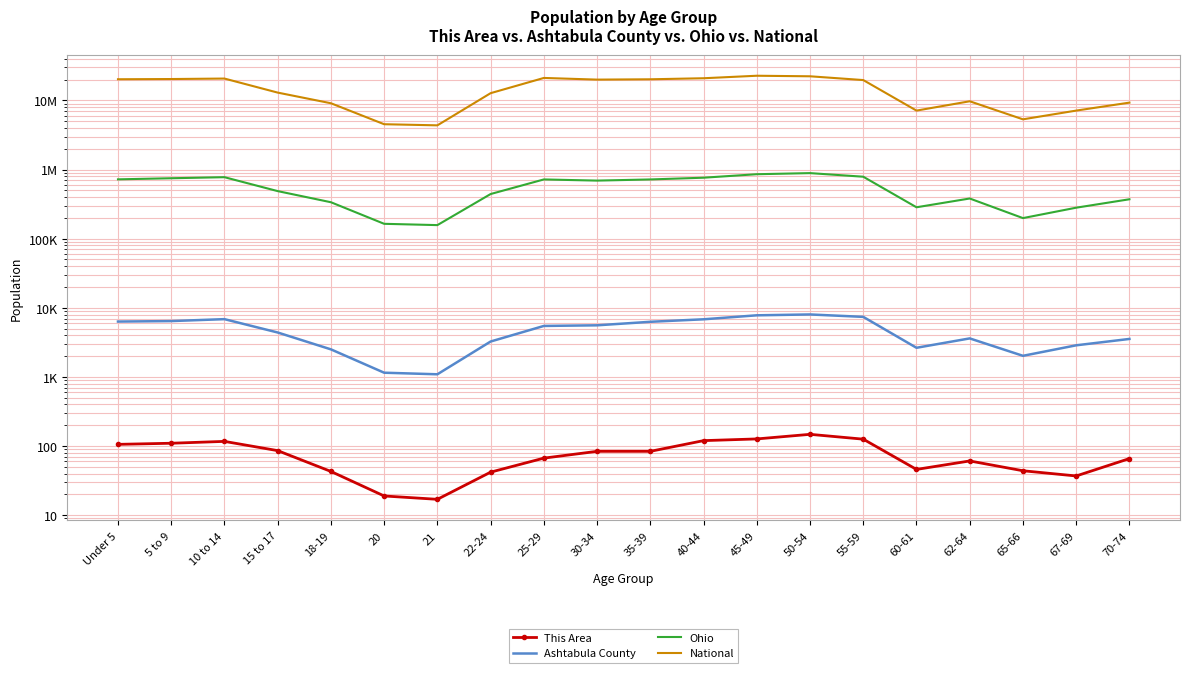

What is the value of the Ohio point at the 7th from the left?

157045